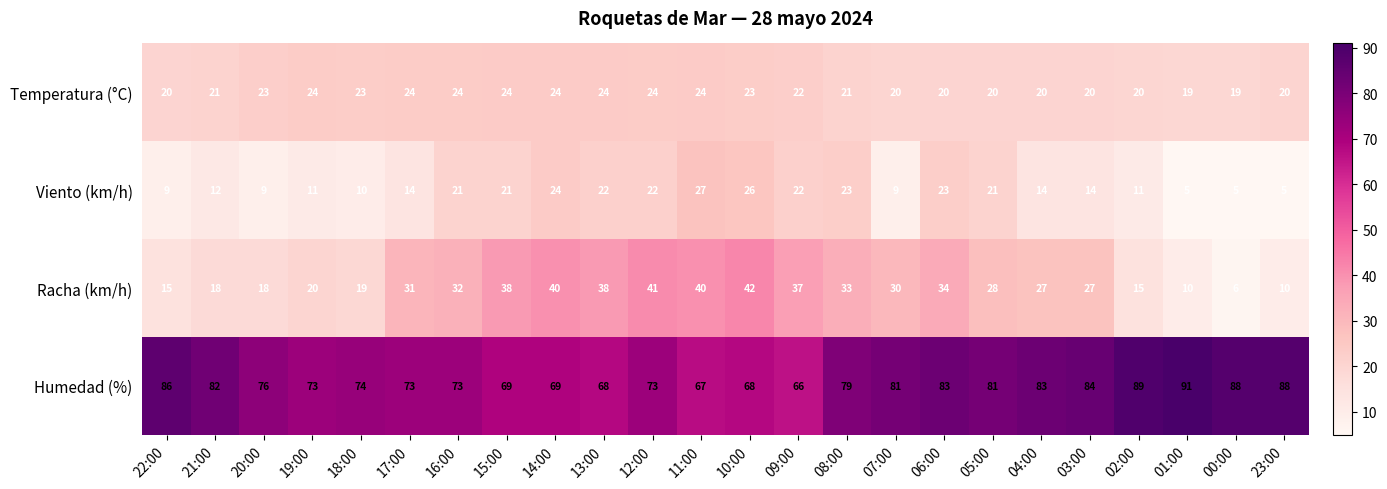

What is the average value of the Viento (km/h) series?

16